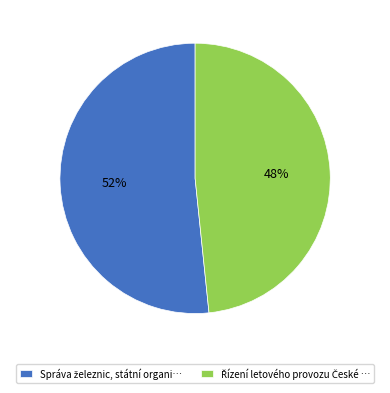

To the nearest percent, what is the average slice percentage?

50%